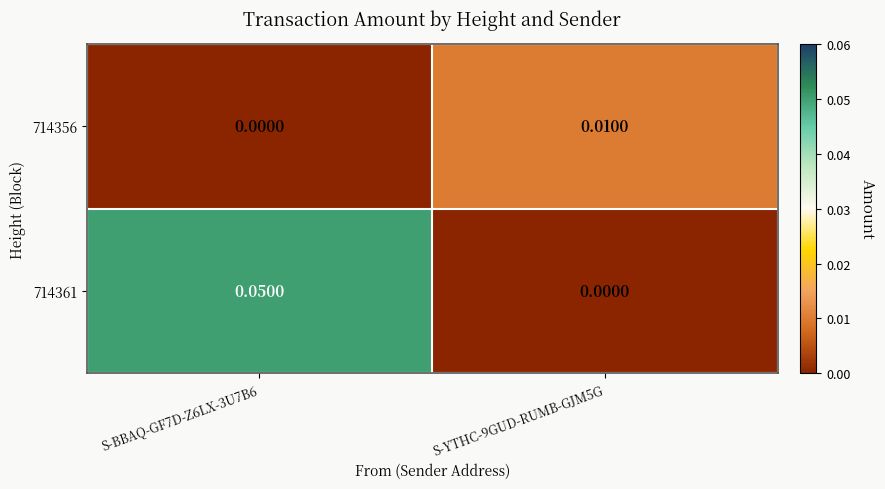

Is the value of 714356 at S-YTHC-9GUD-RUMB-GJM5G greater than the value of 714361 at S-BBAQ-GF7D-Z6LX-3U7B6?

No